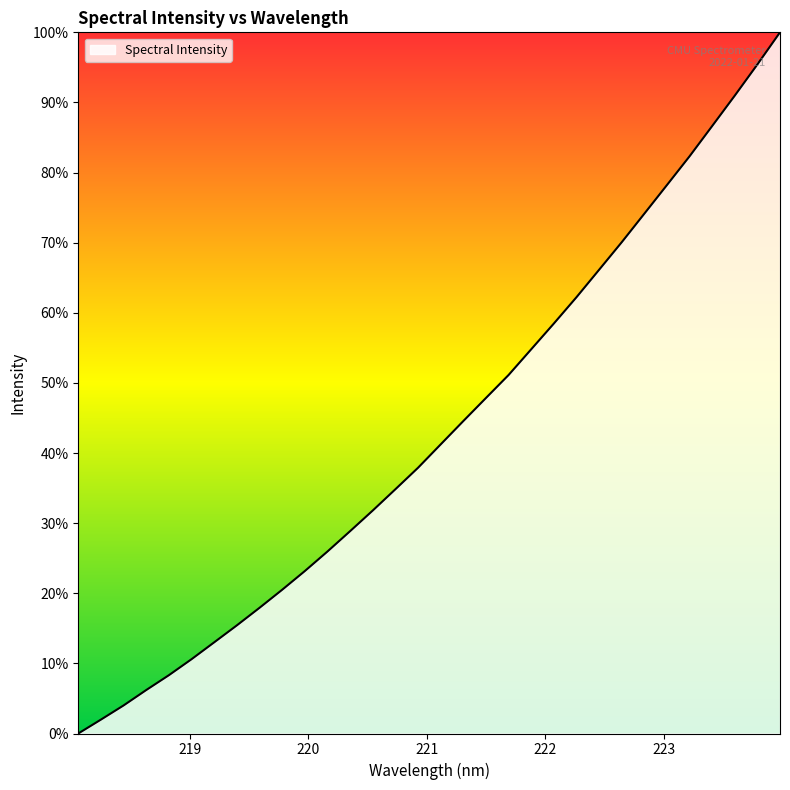

What is the greatest value displayed?

100.0